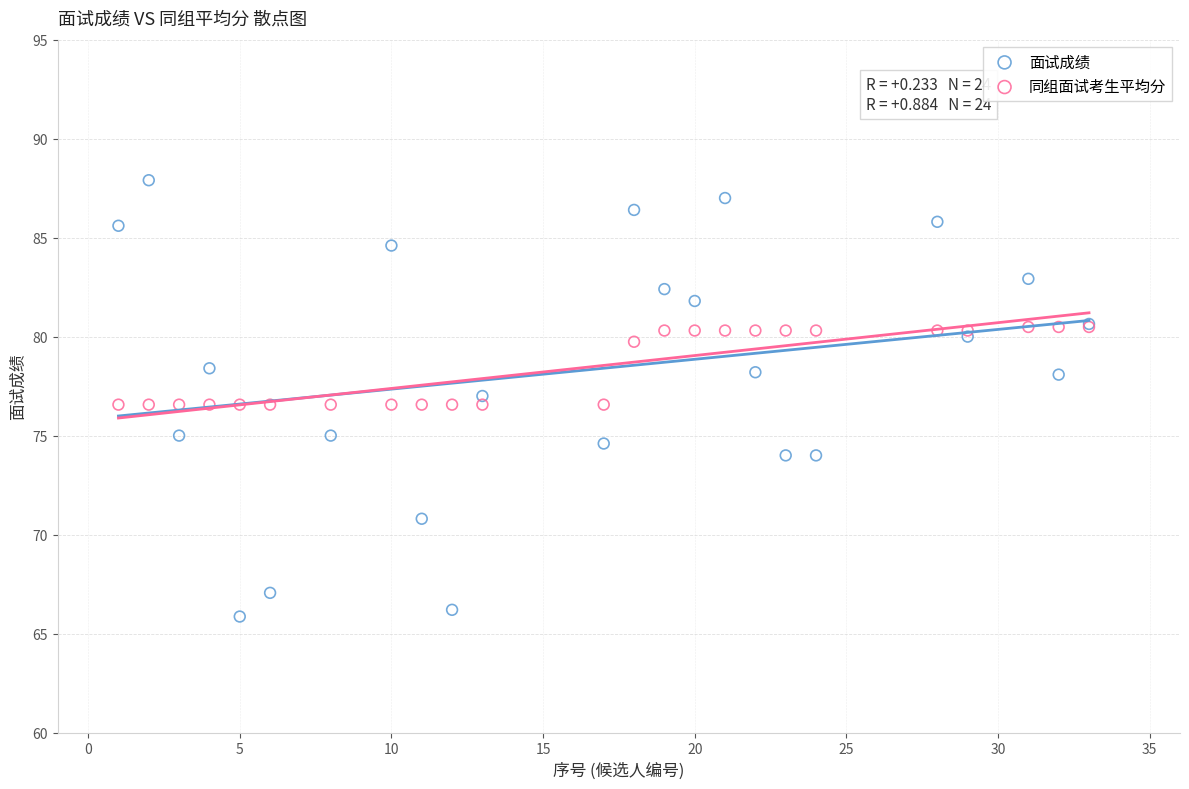

Which series reaches the minimum Y coordinate?

面试成绩